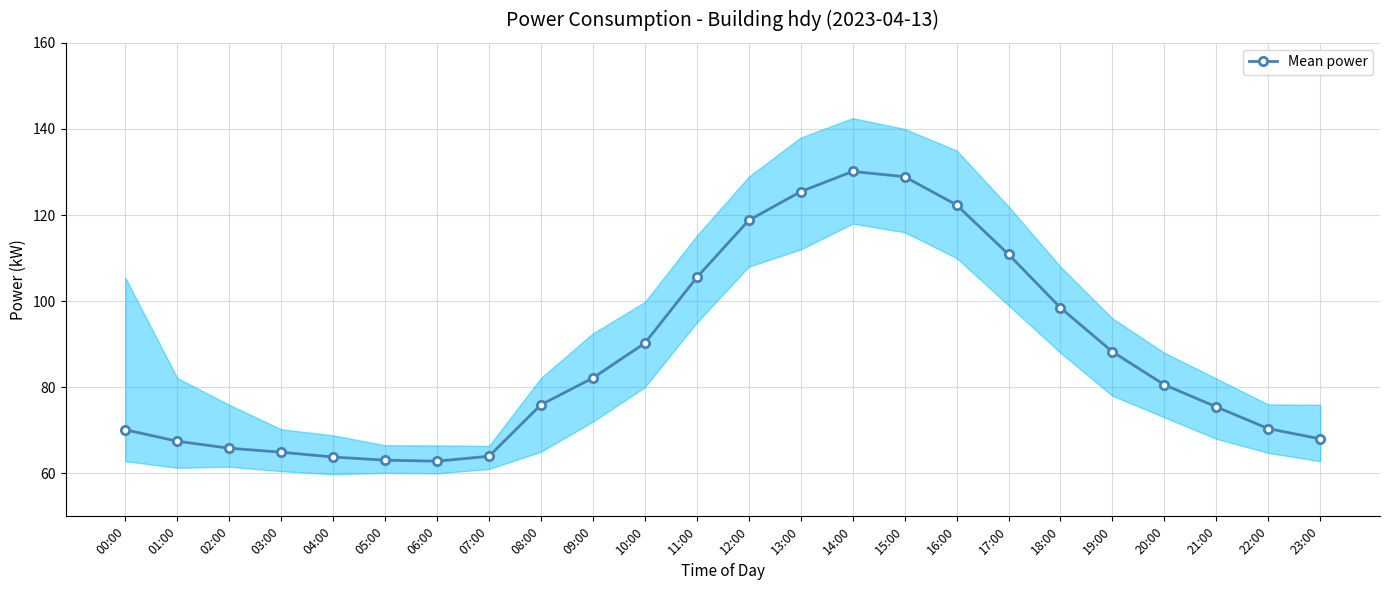

What is the difference between the values at 03:00 and 23:00?

3.1